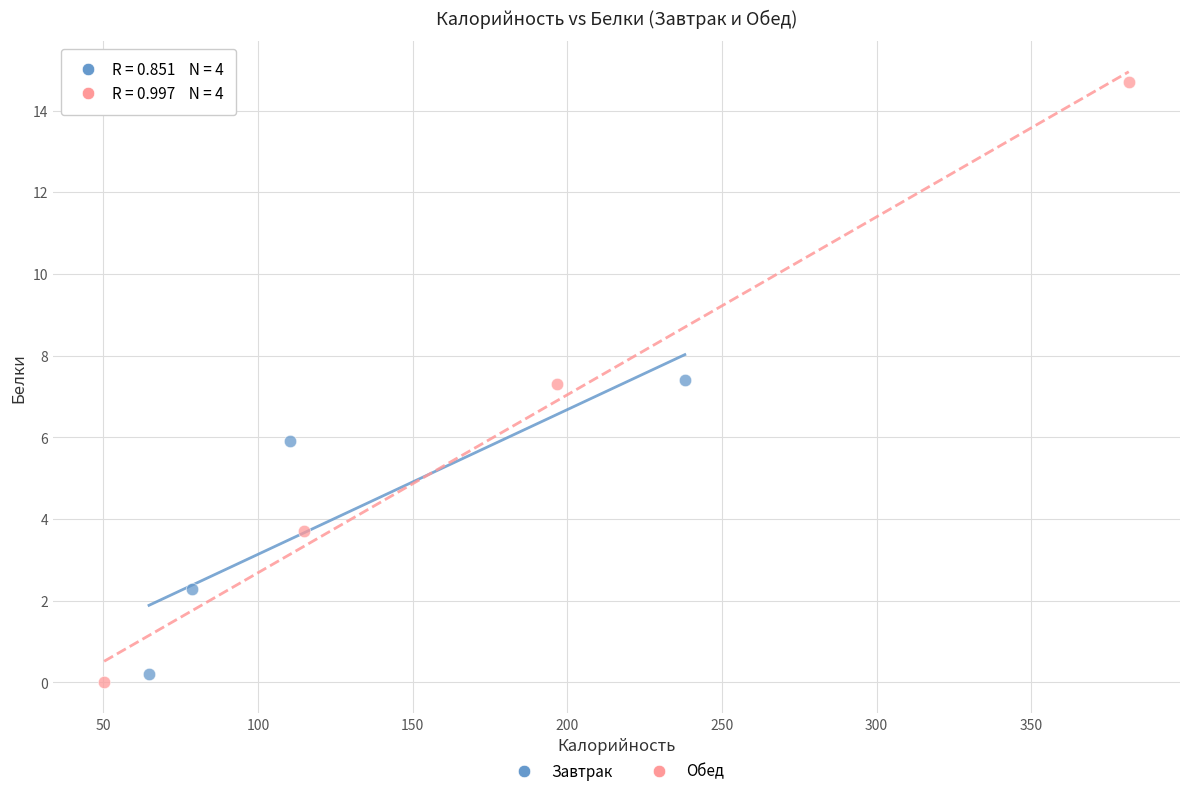

Which series has the largest Y range (max minus min)?

Обед